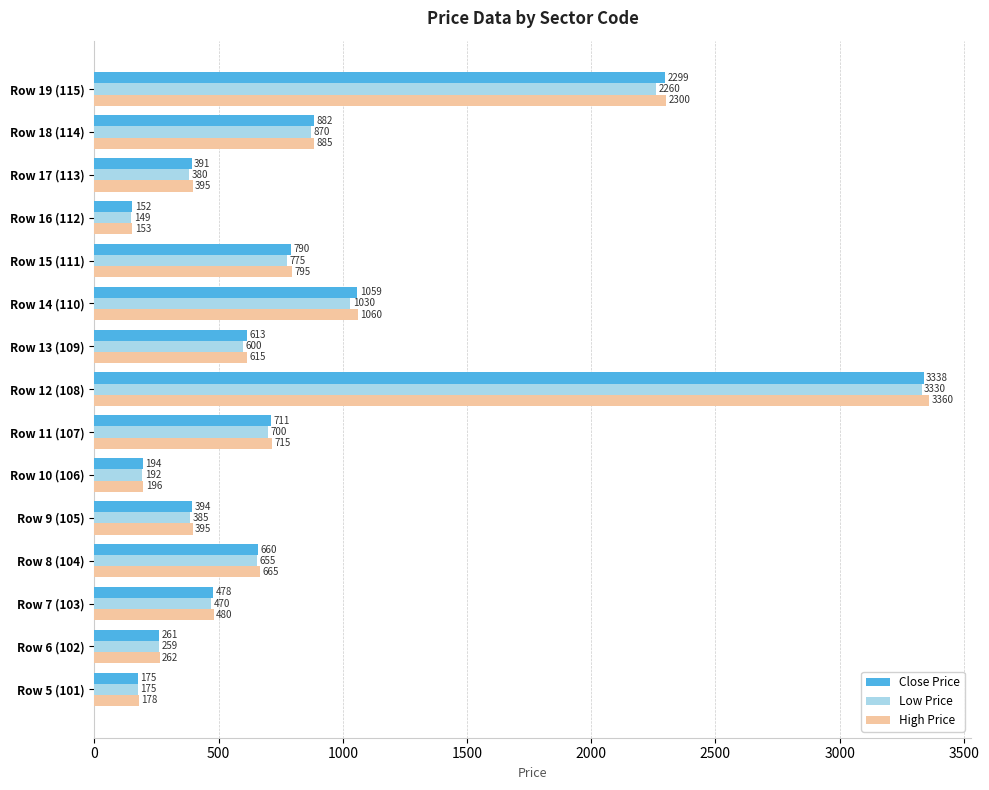

What is the difference between the second highest and minimum values in the High Price series?

2147